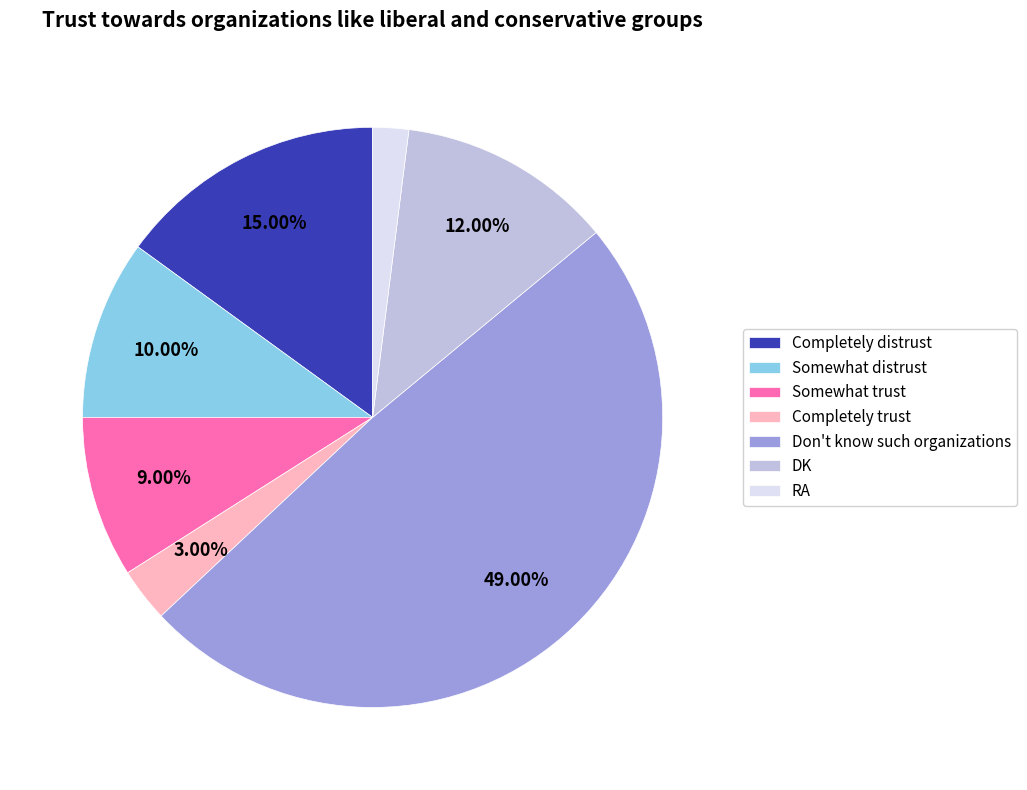

To the nearest percent, what is the average slice percentage?

14%